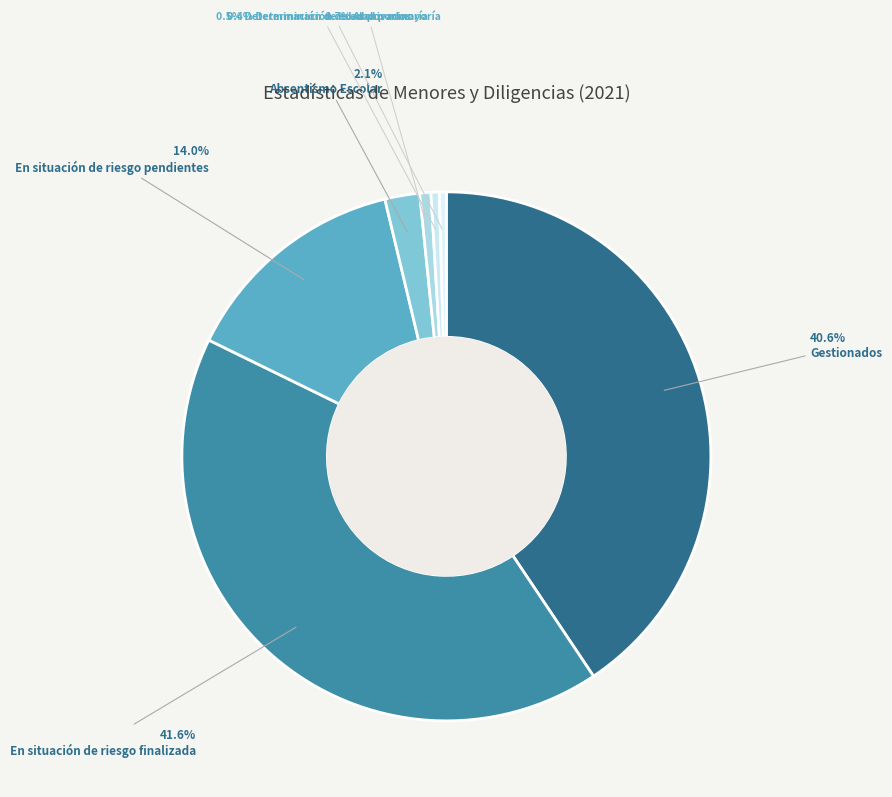

How many segments does this pie chart have?

7